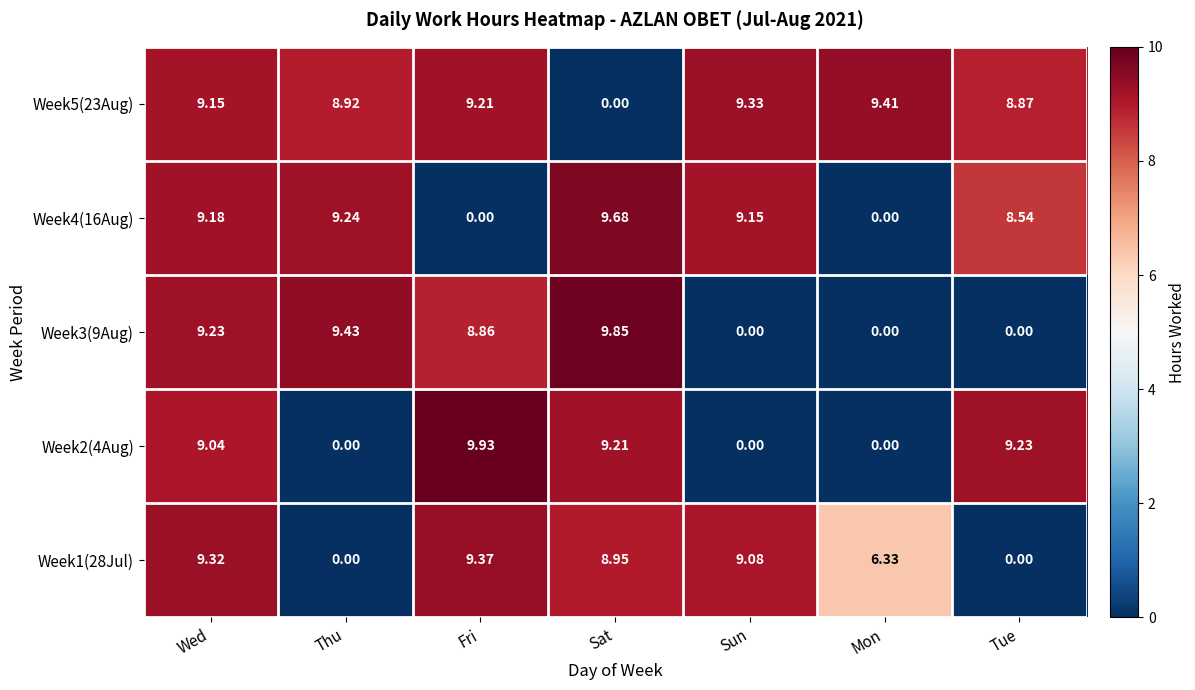

Is the value of Week4(16Aug) at Wed greater than the value of Week3(9Aug) at Tue?

Yes